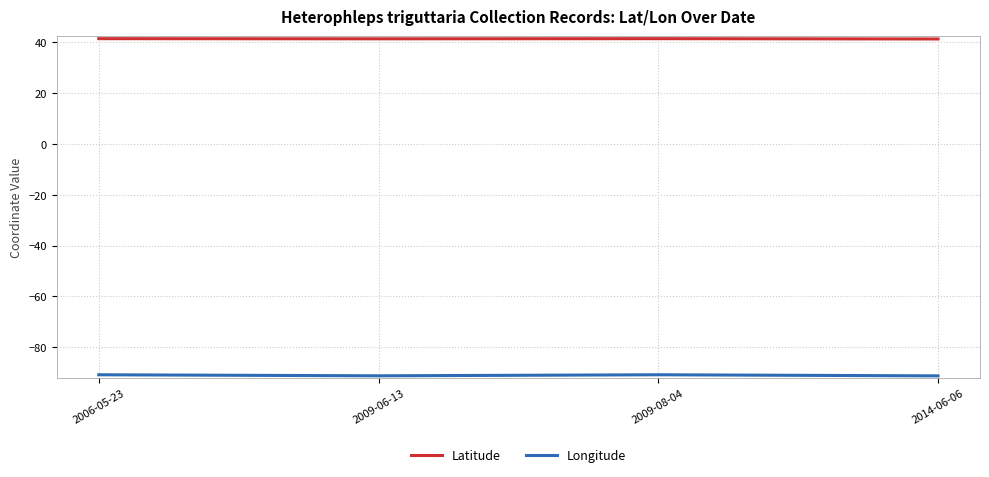

At how many categories does at least one series exceed 0?

4